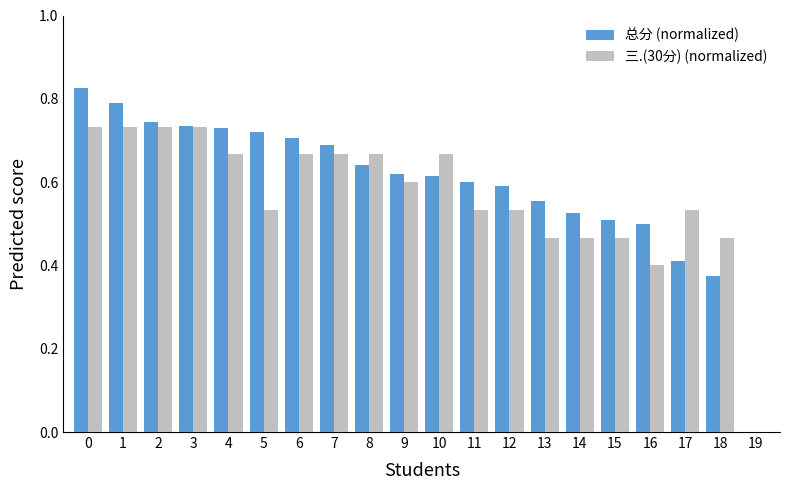

What is the sum of all 总分 (normalized) values?

11.9